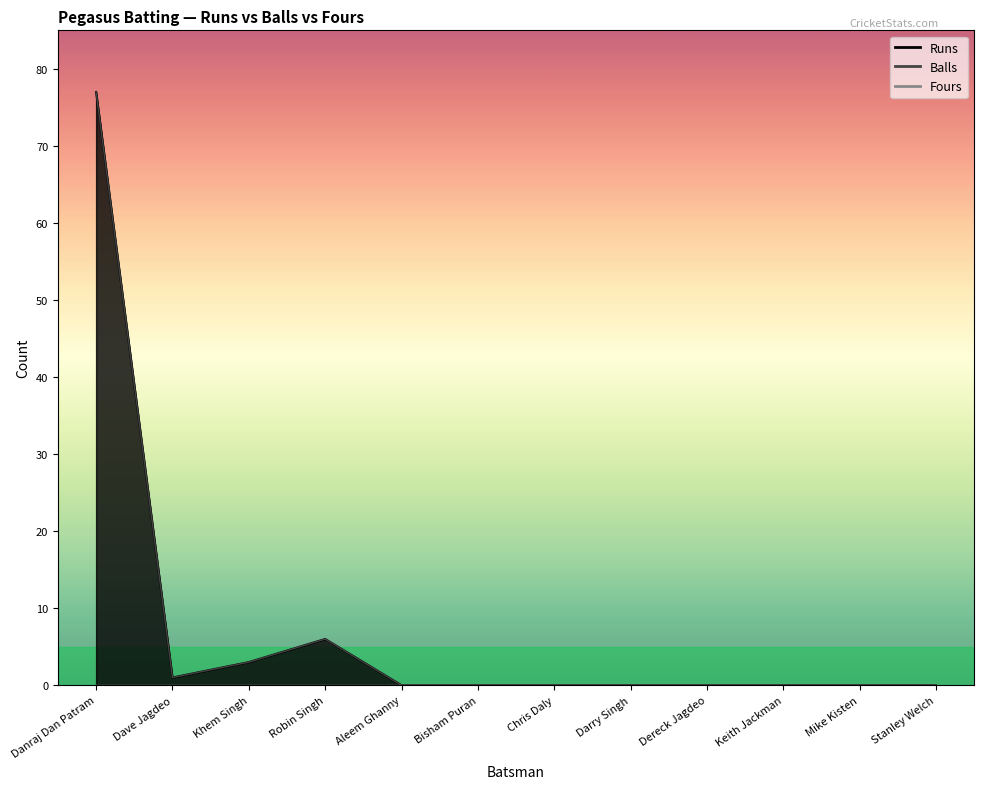

Where is the first local minimum for Balls?

Dave Jagdeo